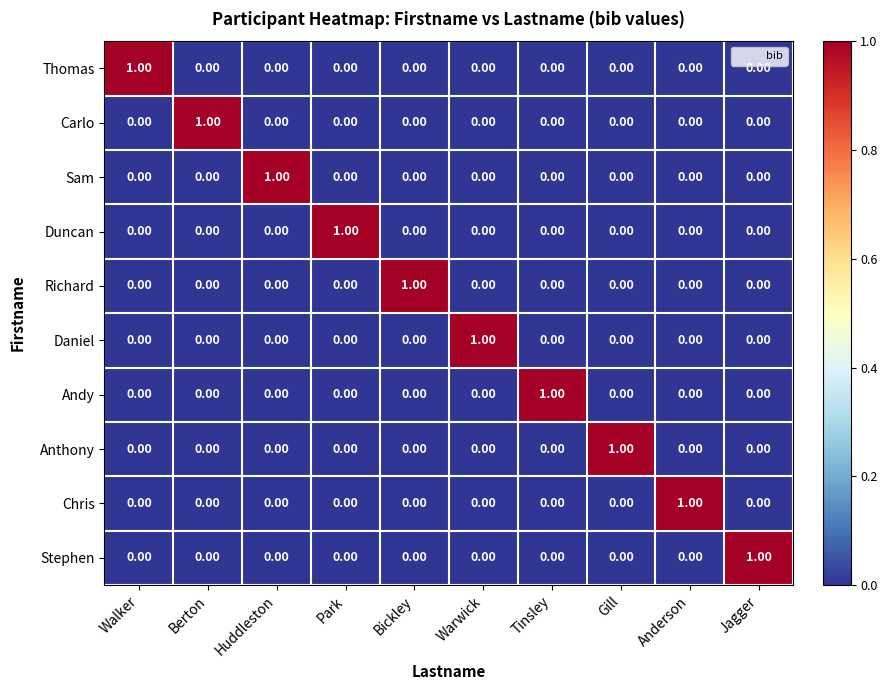

At how many categories does at least one series exceed 0?

10